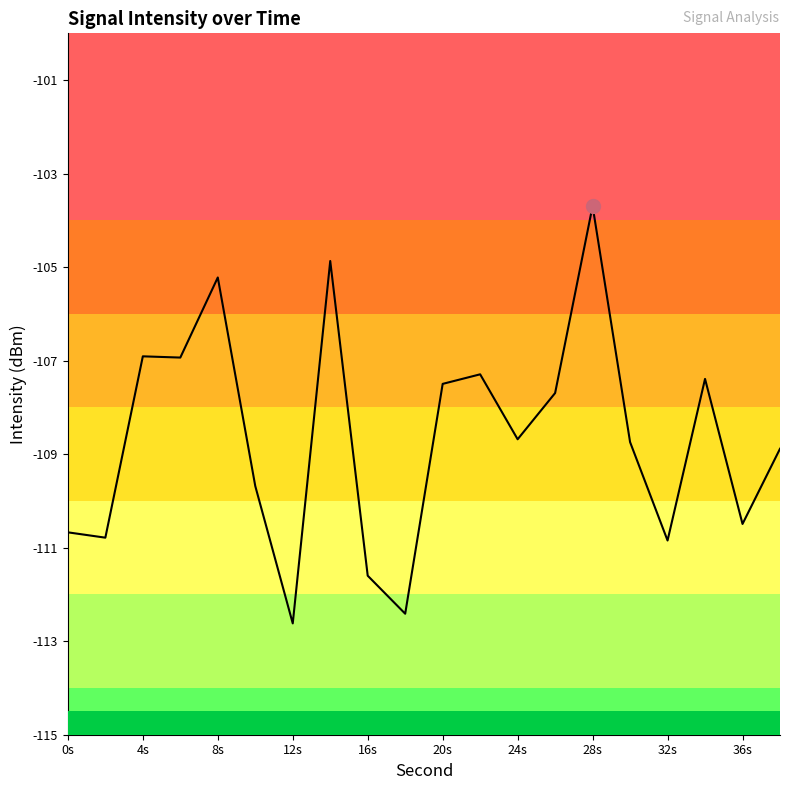

Which category has the highest value across all series?

28s